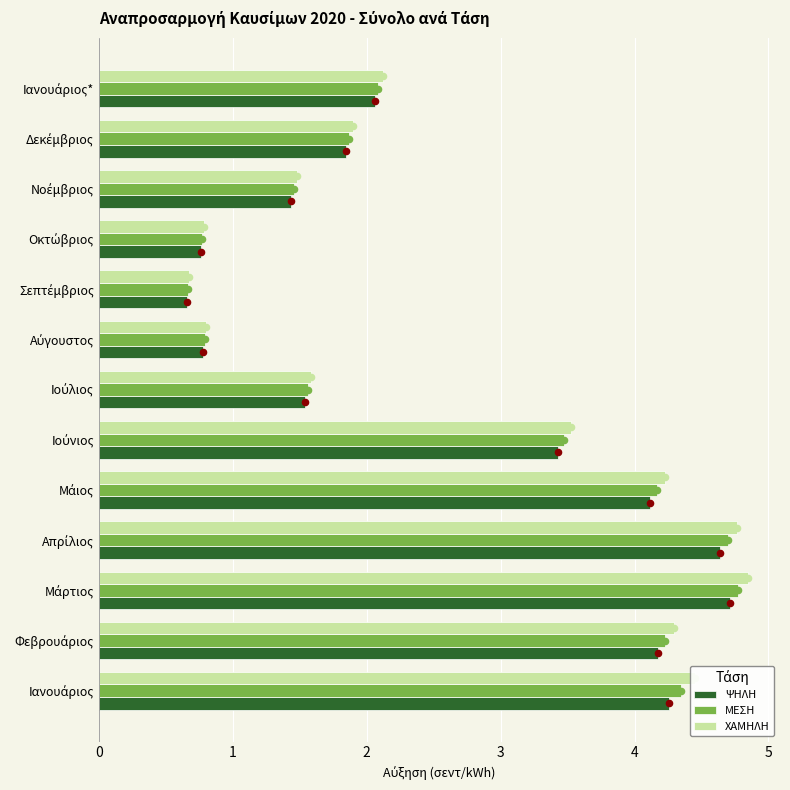

Which series has the largest total across all categories?

ΧΑΜΗΛΗ